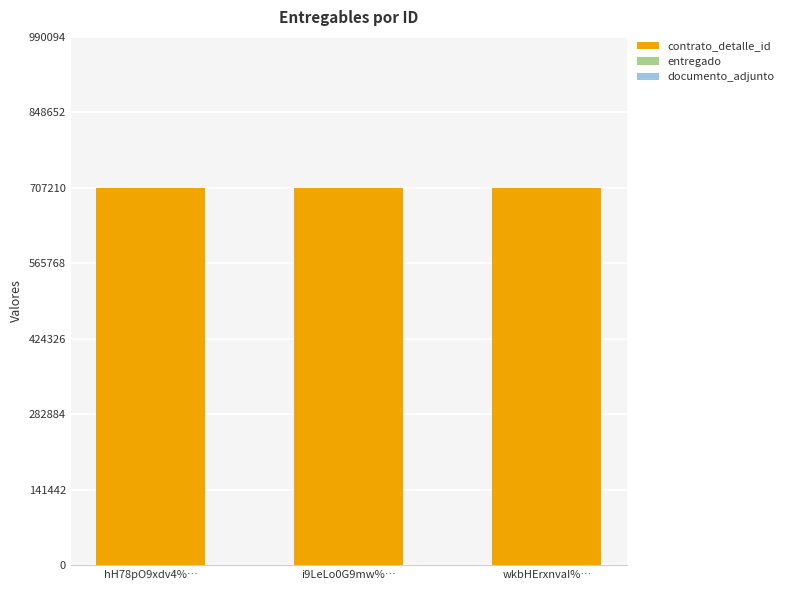

The value of contrato_detalle_id at wkbHErxnvaI%… is 707208. True or false?

True